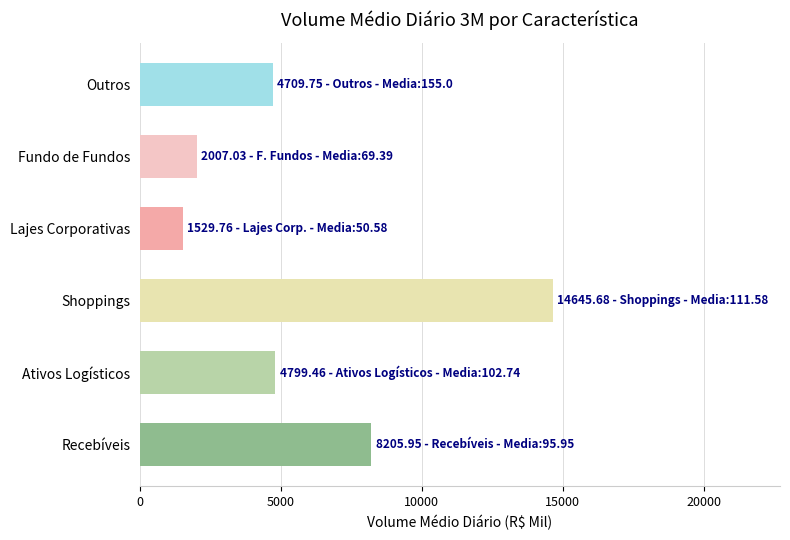

What is the change in value from Recebíveis to Outros?

-3496.2